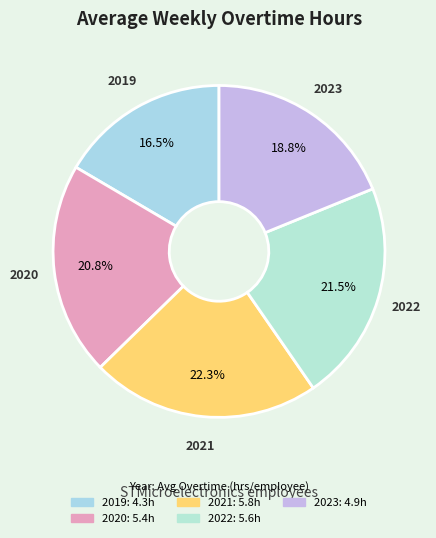

Does 2019 represent more than half of the total?

No